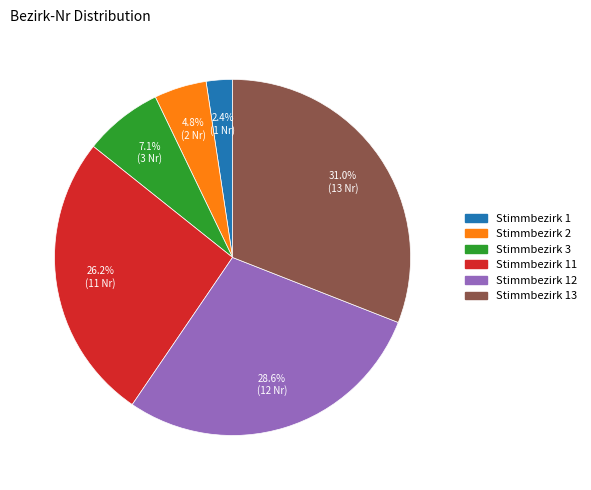

Is there a majority slice in this chart?

No